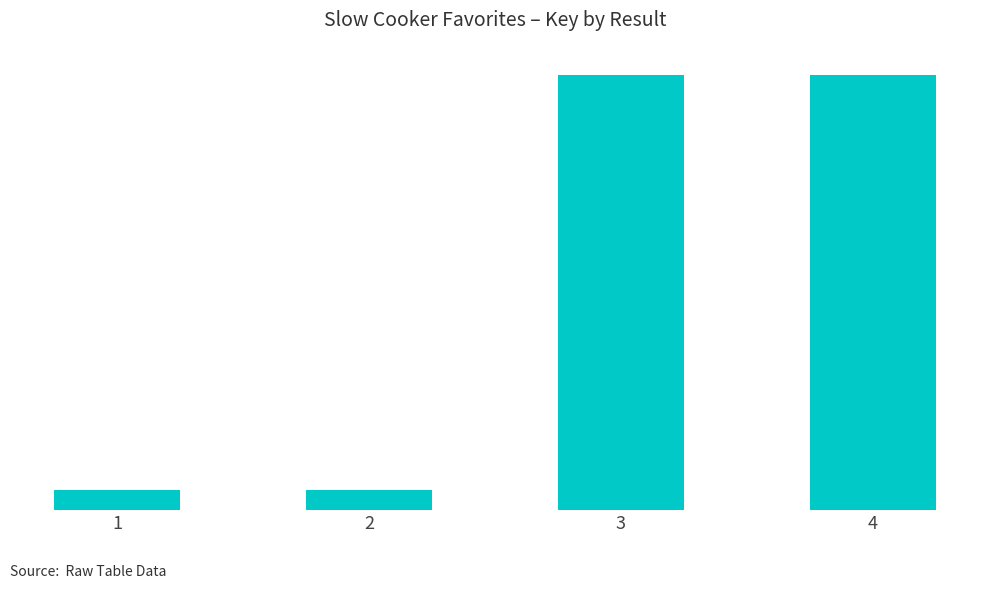

Rank the categories by value from highest to lowest.

3, 4, 1, 2